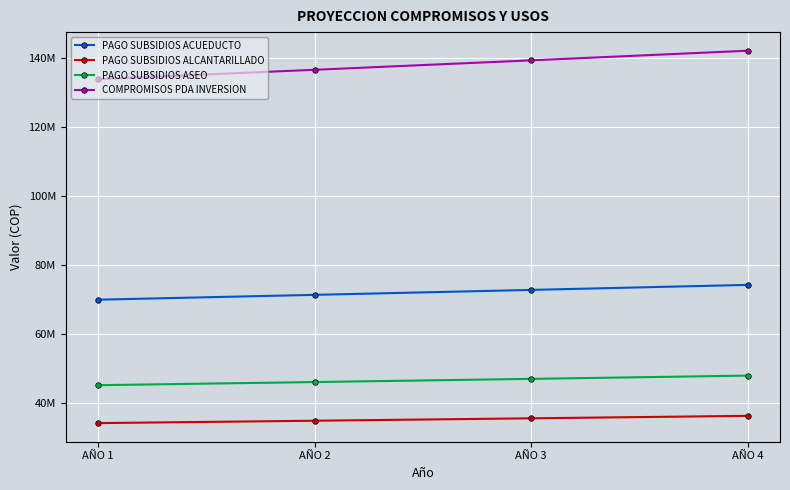

Where does the COMPROMISOS PDA INVERSION series first go above 139292738?

AÑO 4